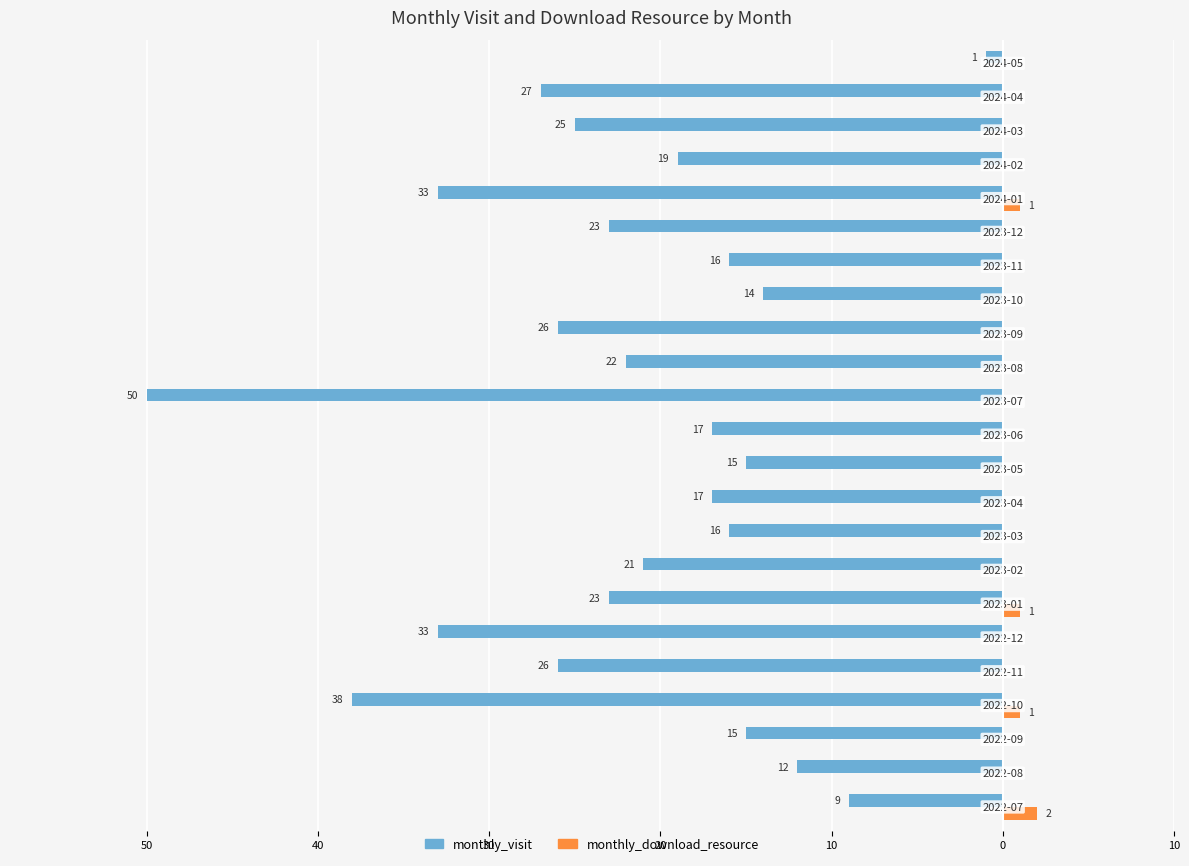

Reading left to right, extract all data points from this chart.

monthly_visit: -9	-12	-15	-38	-26	-33	-23	-21	-16	-17	-15	-17	-50	-22	-26	-14	-16	-23	-33	-19	-25	-27	-1
monthly_download_resource: 2	0	0	1	0	0	1	0	0	0	0	0	0	0	0	0	0	0	1	0	0	0	0